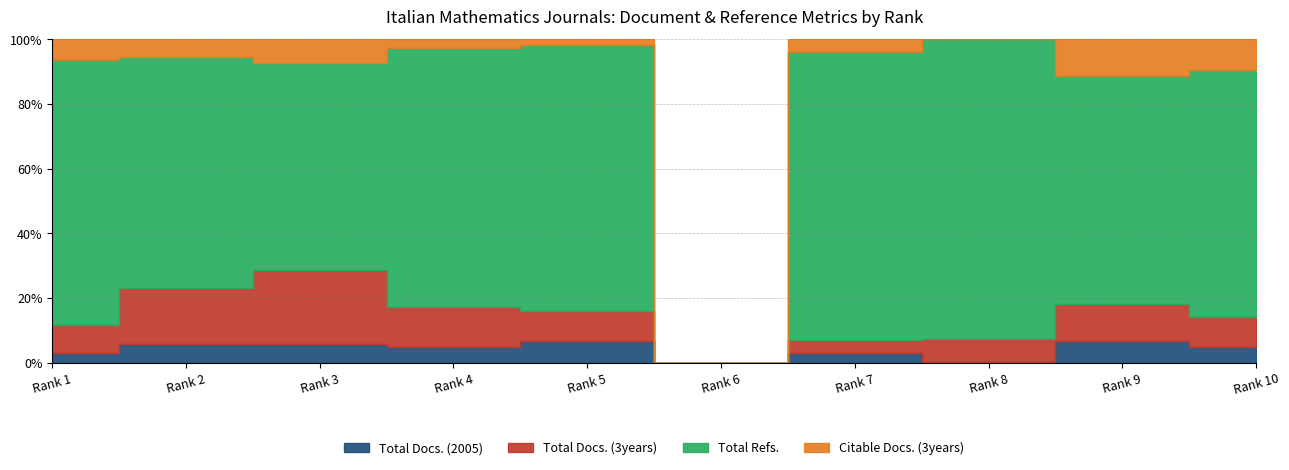

How many interior local peaks does the Total Docs. (2005) series have?

4